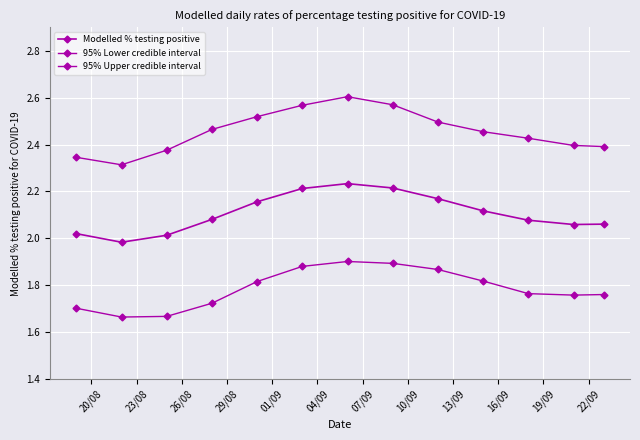

Rank the series by their average value, from highest to lowest.

95% Upper credible interval, Modelled % testing positive, 95% Lower credible interval